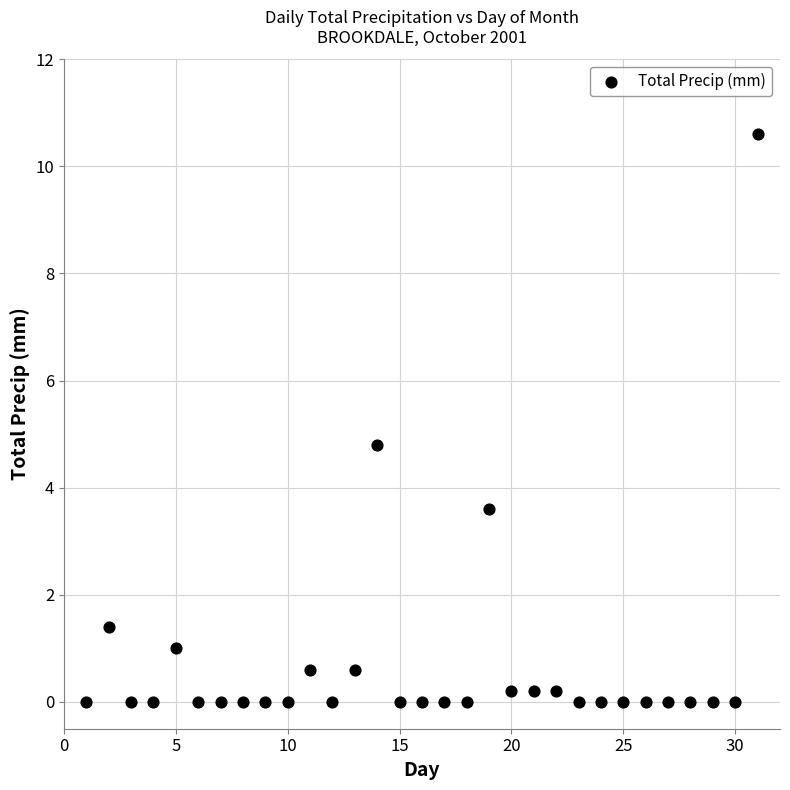

What Y value in the scatter plot is closest to 5?

4.8